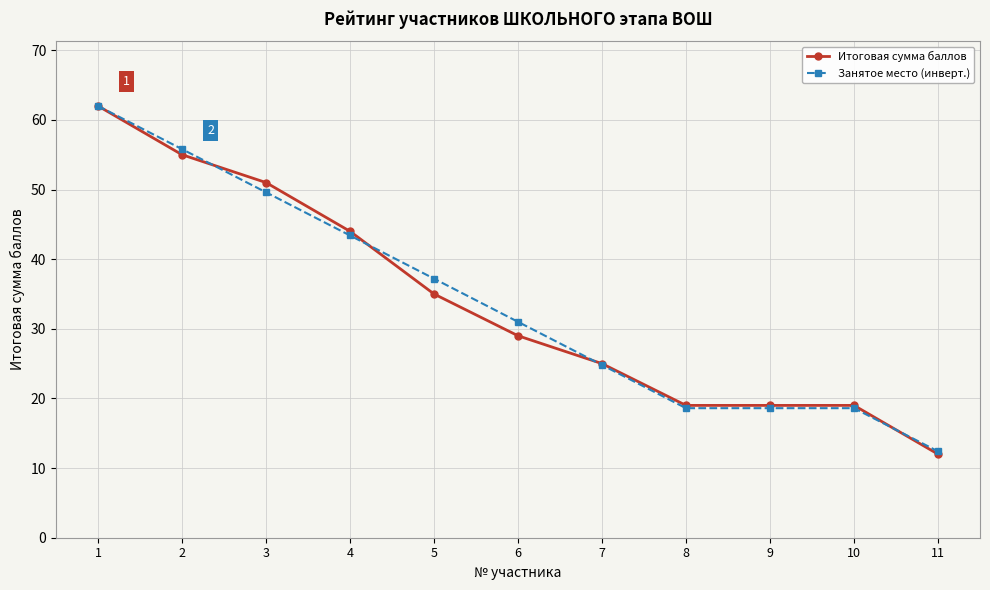

What is the smallest value displayed?

12.0